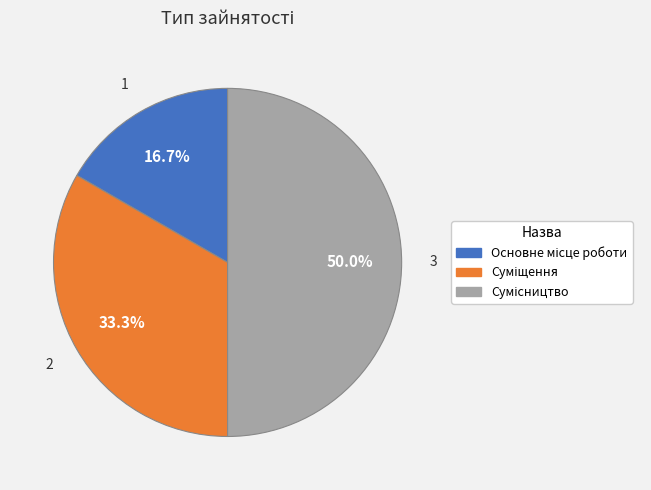

How many slices are in this pie chart?

3